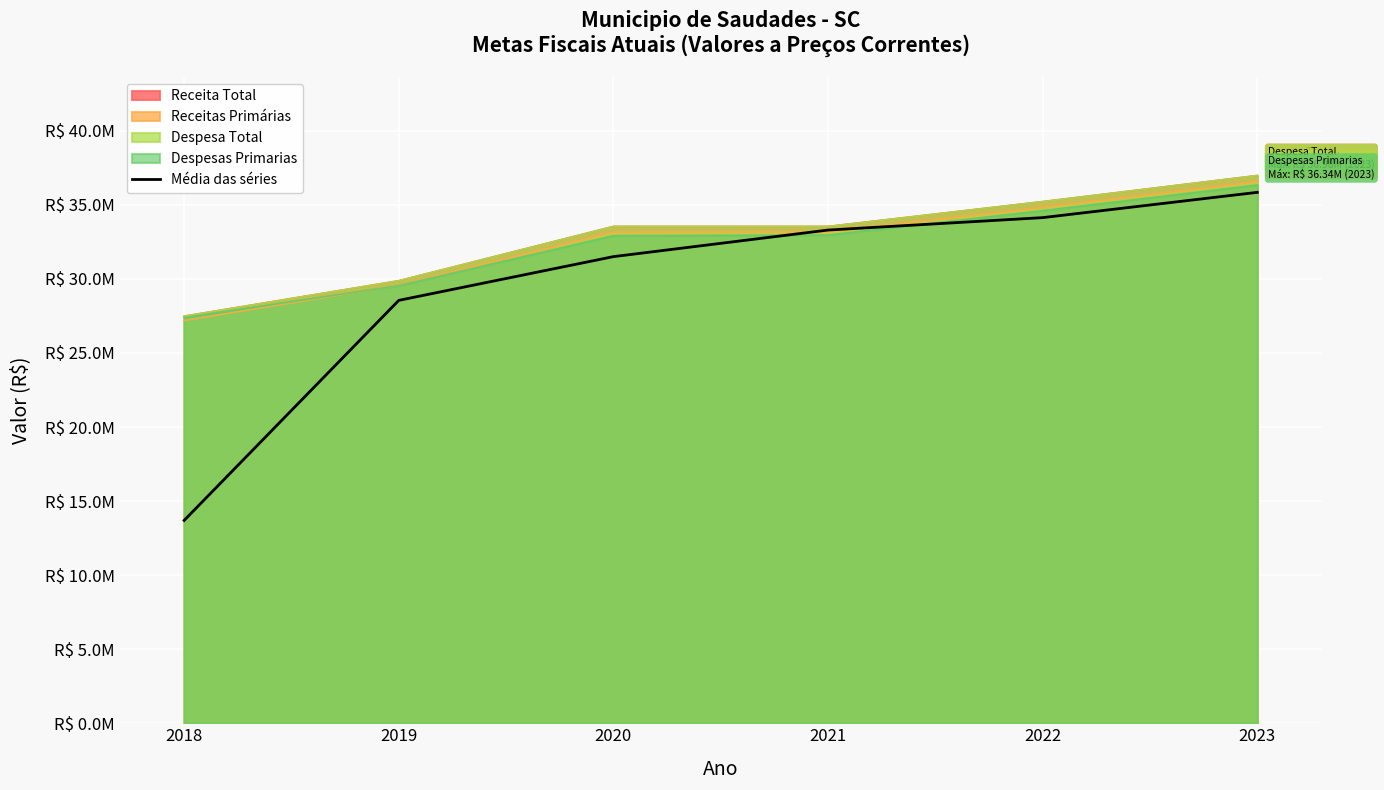

The value at 2021 is 15181846.5. True or false?

False